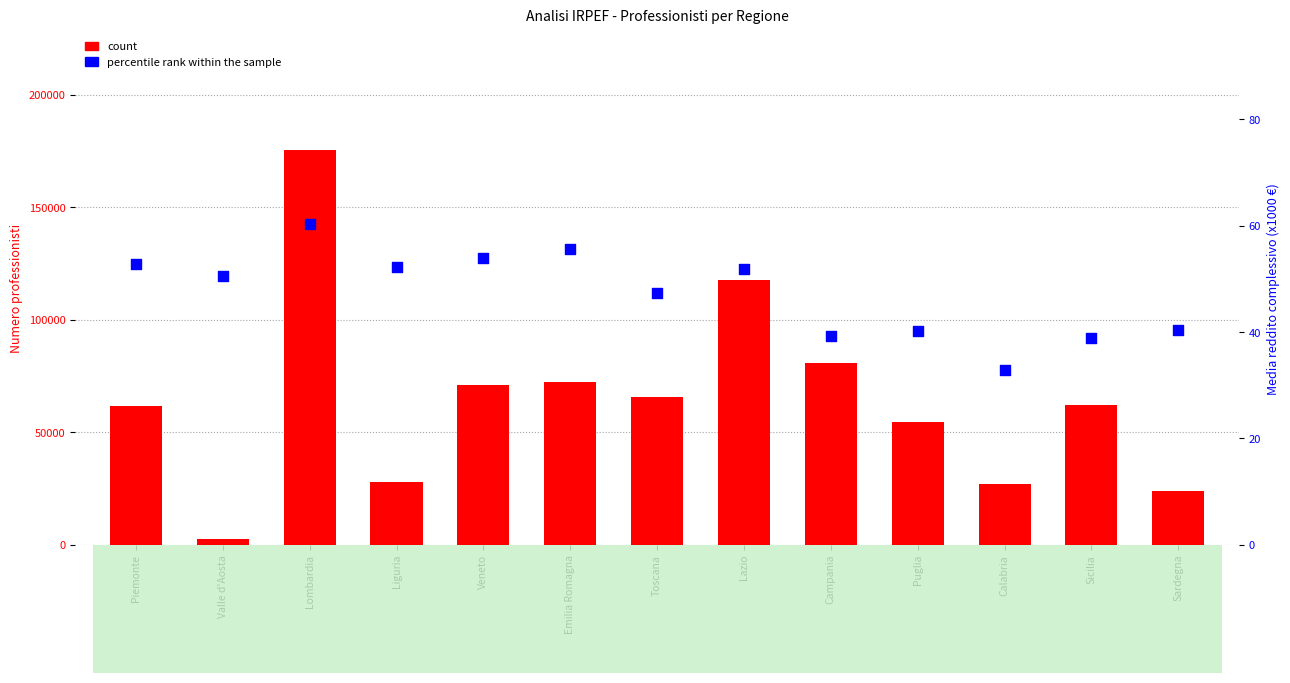

At how many categories does at least one series exceed 34922?

9